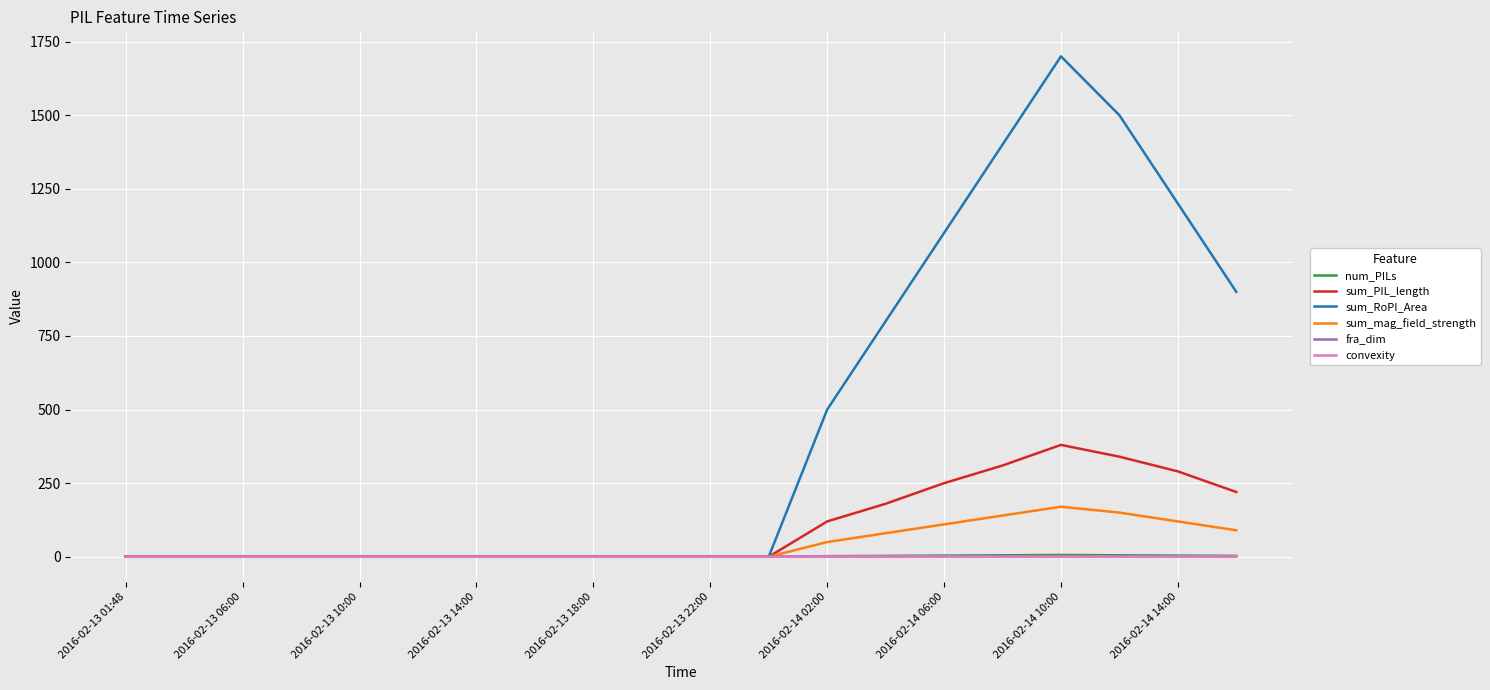

Which series has the largest range (max minus min)?

sum_RoPI_Area